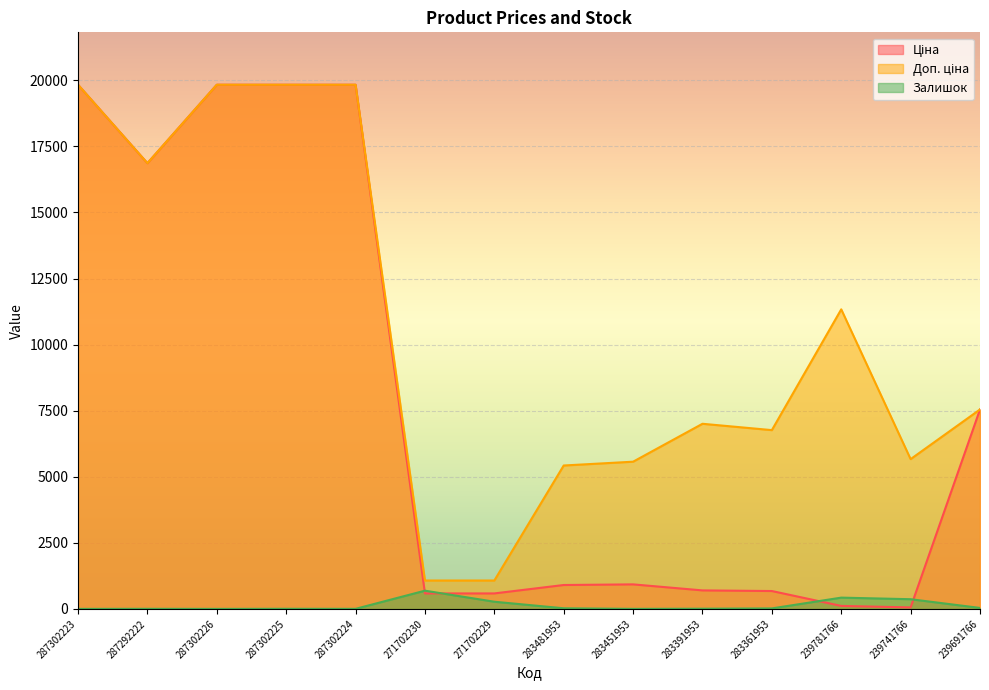

Which series has the largest range (max minus min)?

Ціна